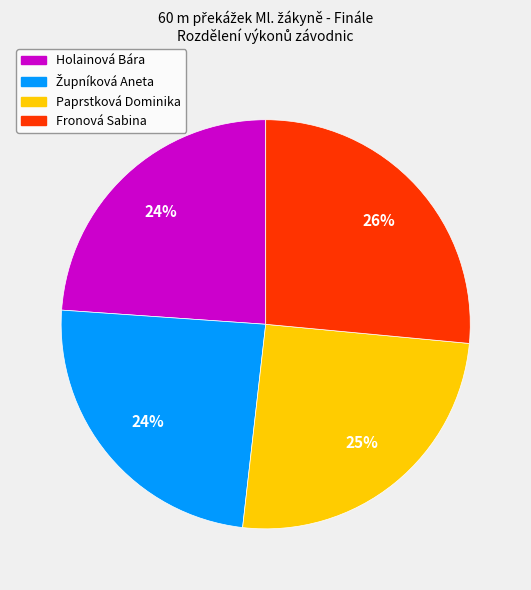

How many segments does this pie chart have?

4